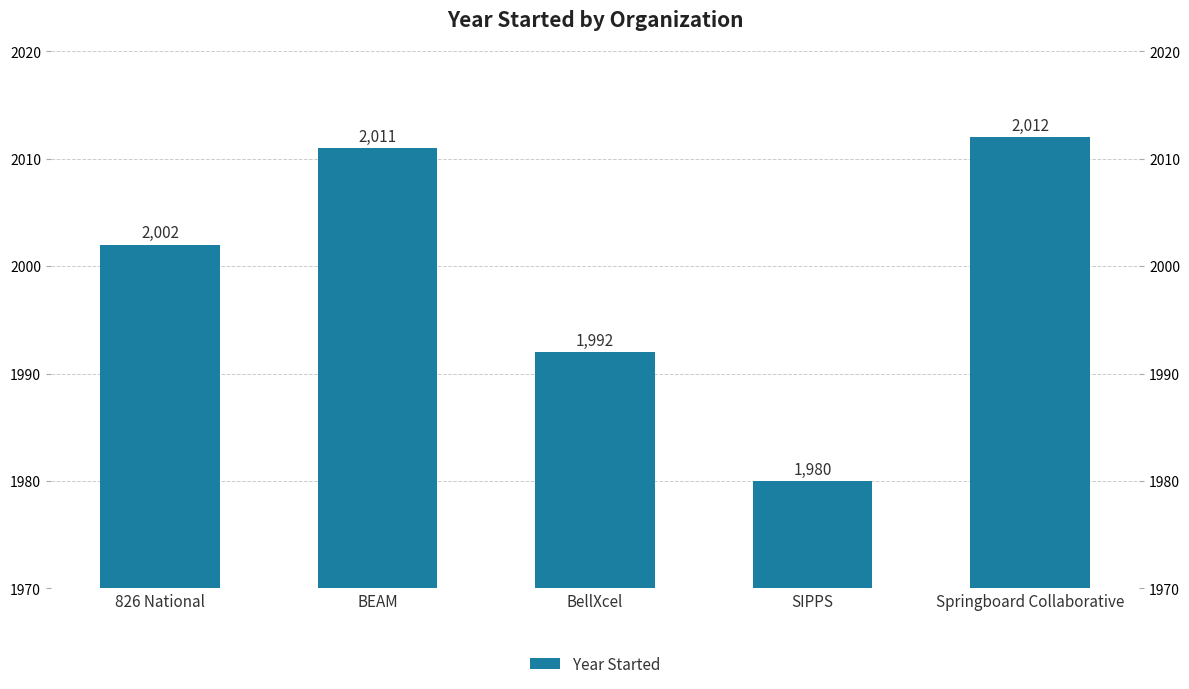

Approximately how many times larger is the value at BEAM compared to BellXcel?

1.0